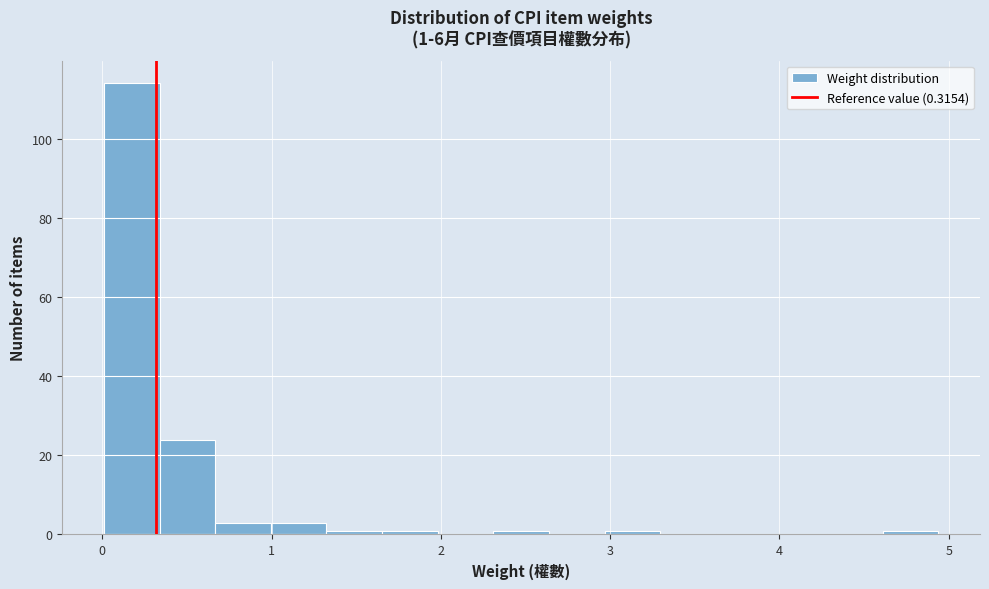

Read against the x-axis, roughly where is the centre of the tallest bar?

0.2